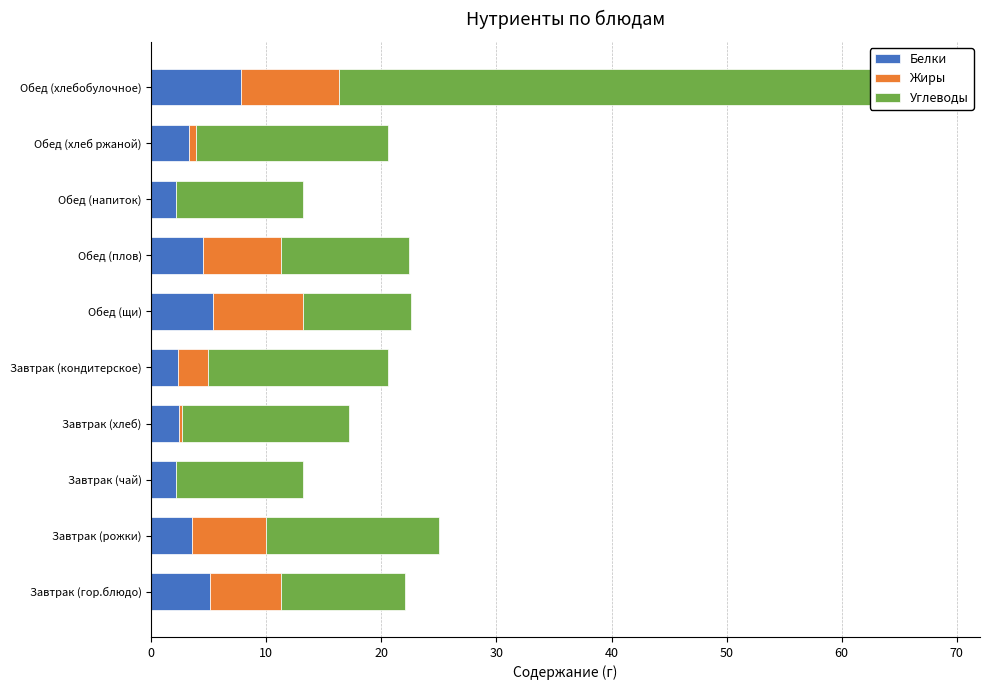

Does the chart contain any negative values?

No